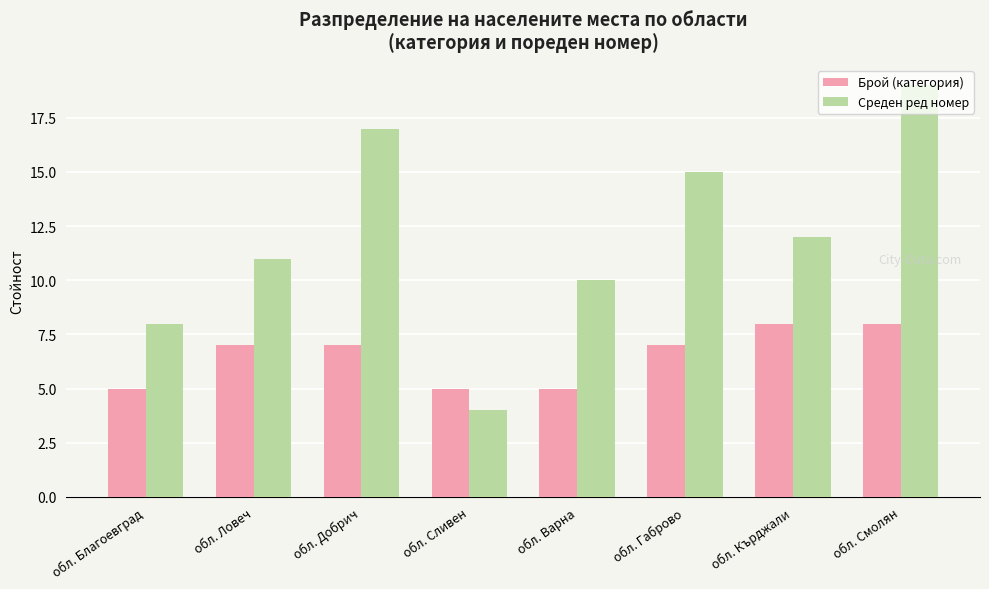

What is the approximate value of Брой (категория) at обл. Ловеч?

7